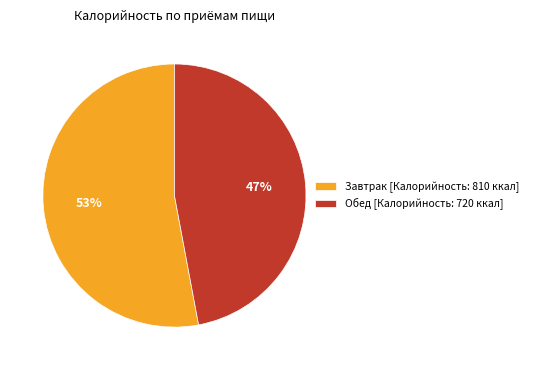

True or false: Завтрак accounts for 65% of the total.

False